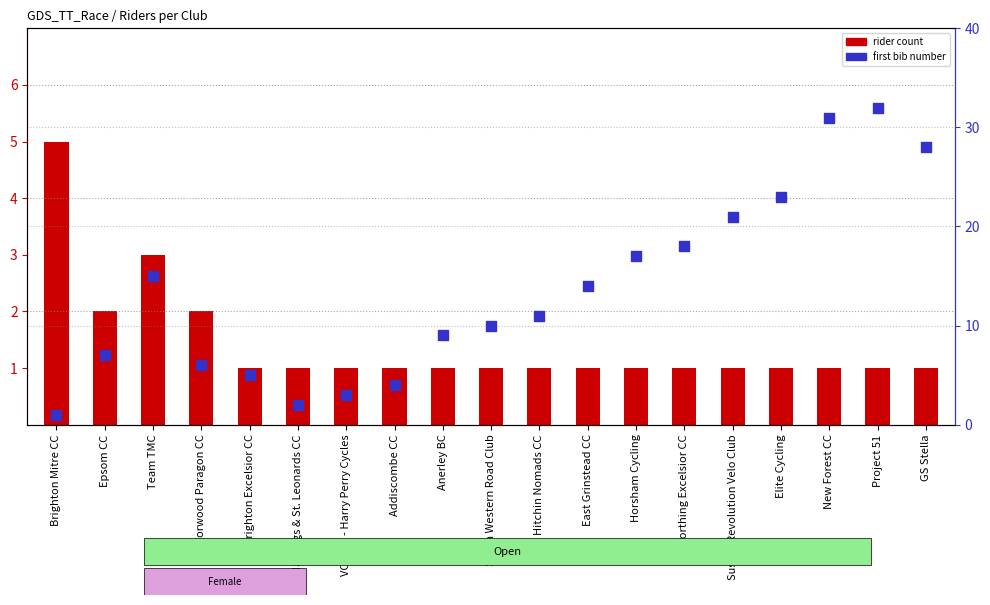

Is the value of first bib number at Sussex Revolution Velo Club greater than the value of rider count at East Grinstead CC?

Yes